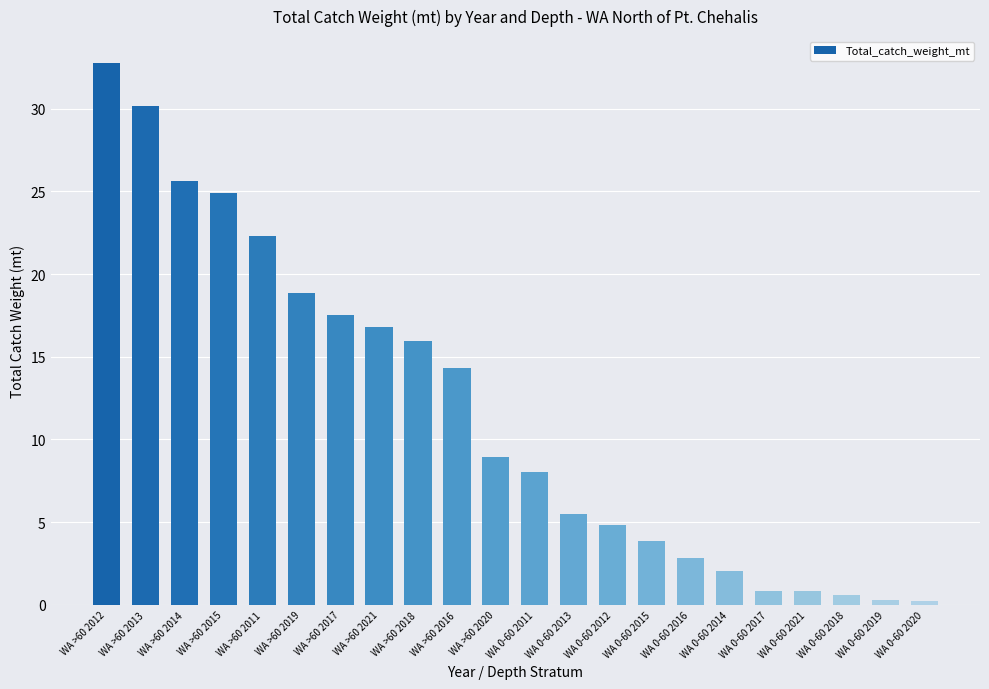

The value at WA 0-60 2012 is 4.8. True or false?

True